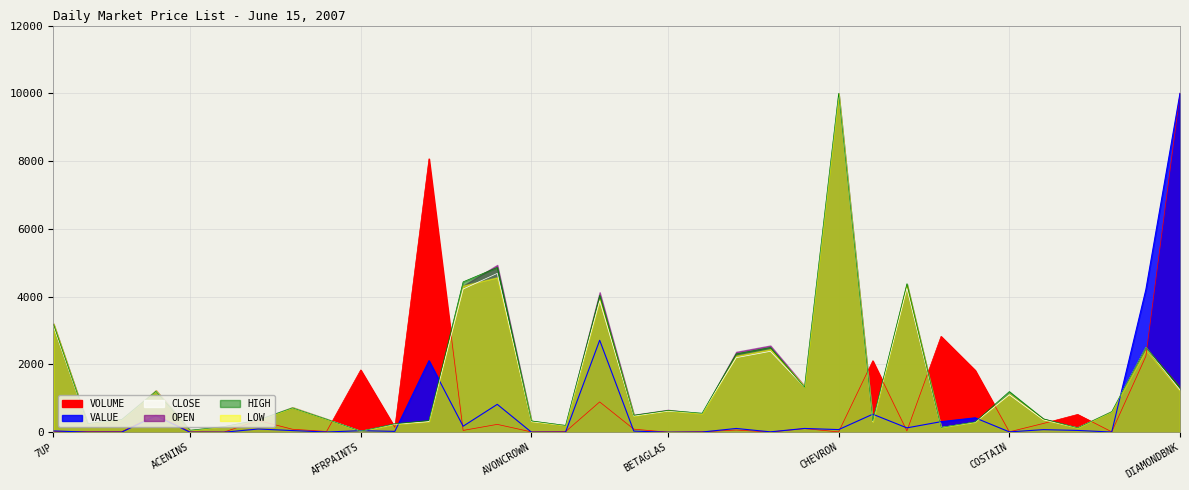

What is the difference between the maximum and minimum values in the VOLUME series?

9998.4